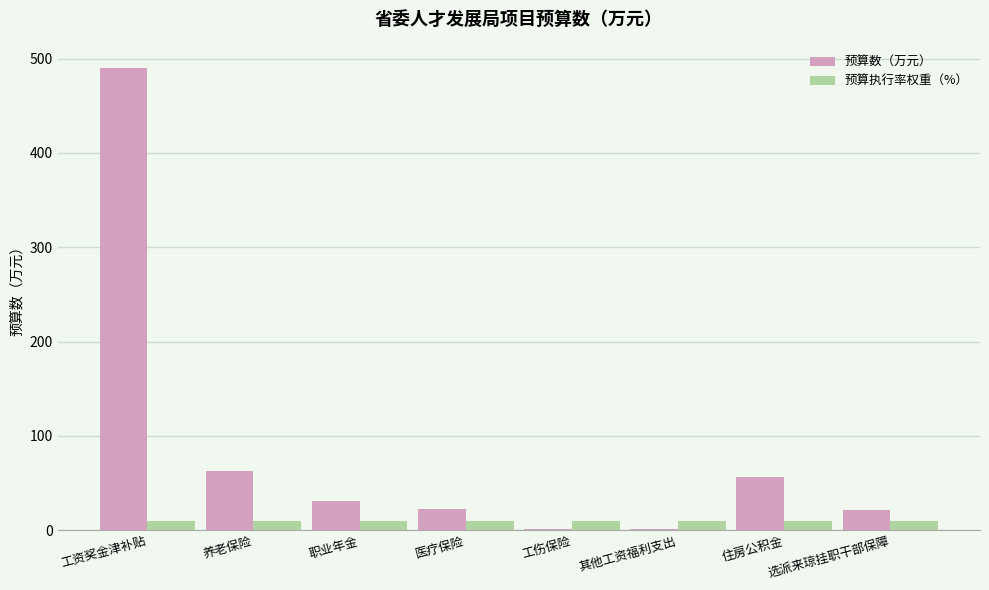

Is the value of 预算执行率权重（%） at 工资奖金津补贴 greater than the value of 预算数（万元） at 医疗保险?

No